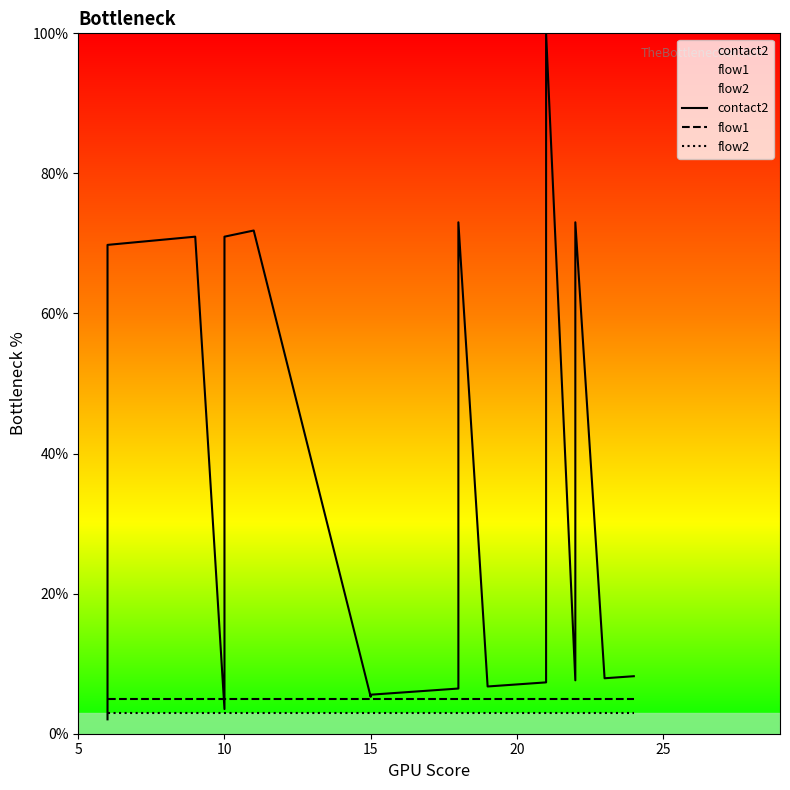

What is the sum of all flow2 values?

60.0